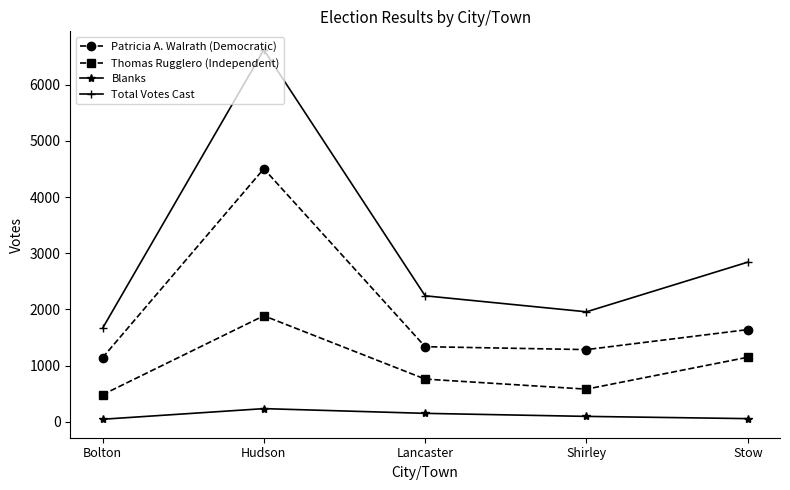

What is the total value across all series at Hudson?

13242